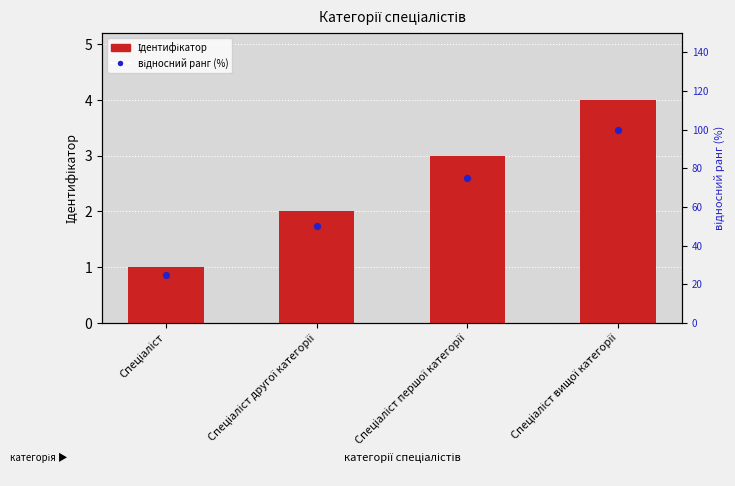

Which series has the largest total across all categories?

відносний ранг (%)